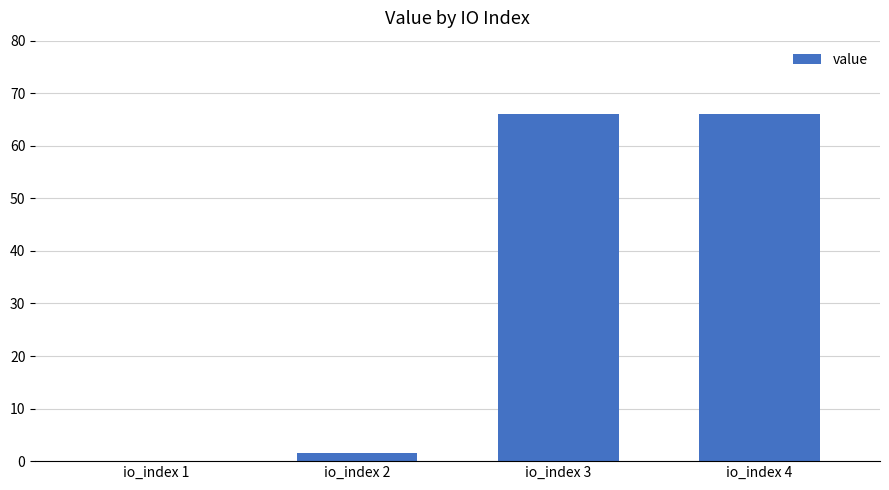

What is the sum of the values at io_index 2 and io_index 3?

67.5